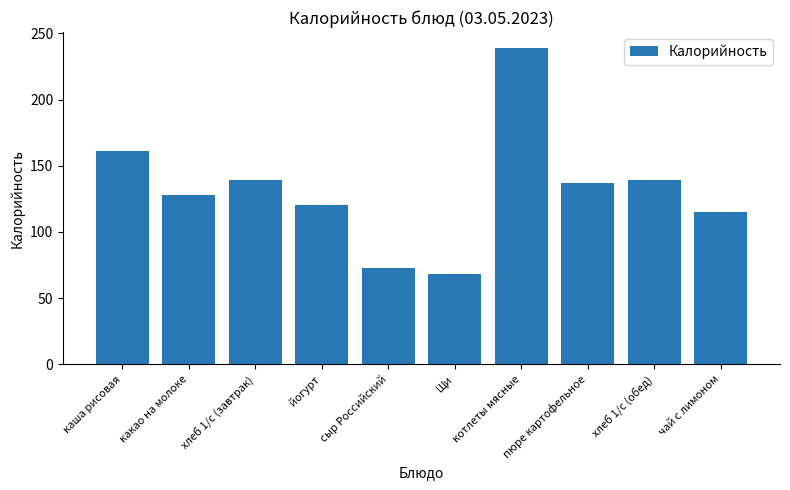

What is the label of the 1st bar from the right?

чай с лимоном